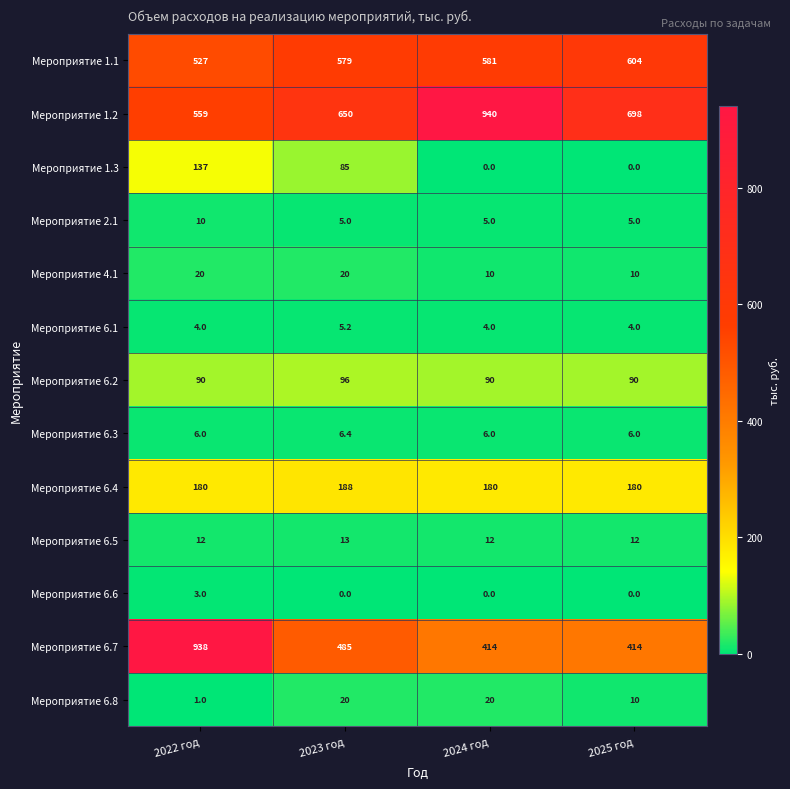

Which series has the widest spread of values?

Мероприятие 6.7